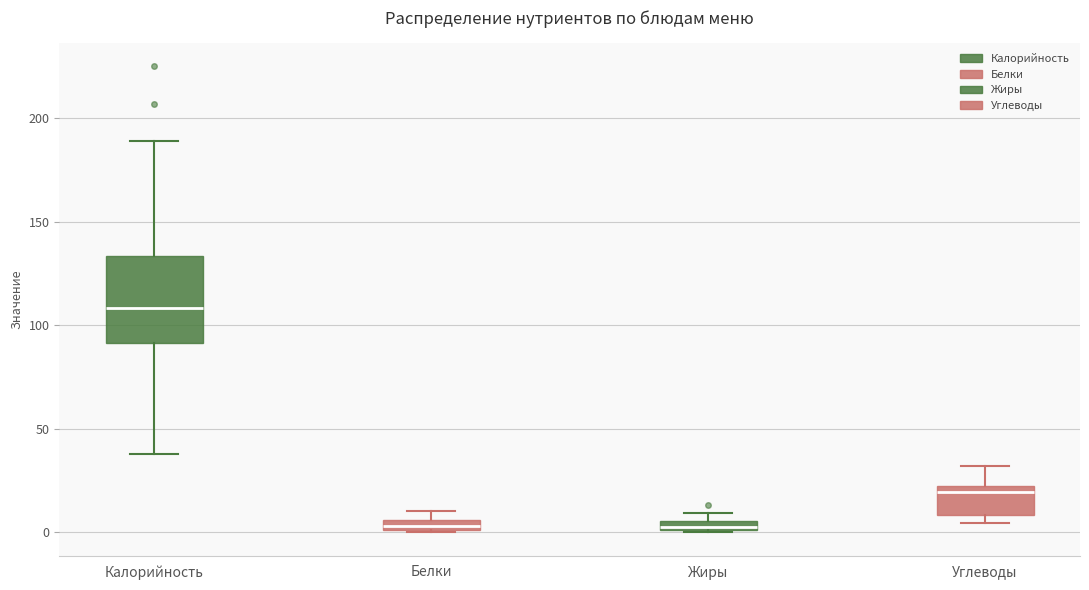

Which box is the tallest, from its lower edge to its upper edge?

Калорийность